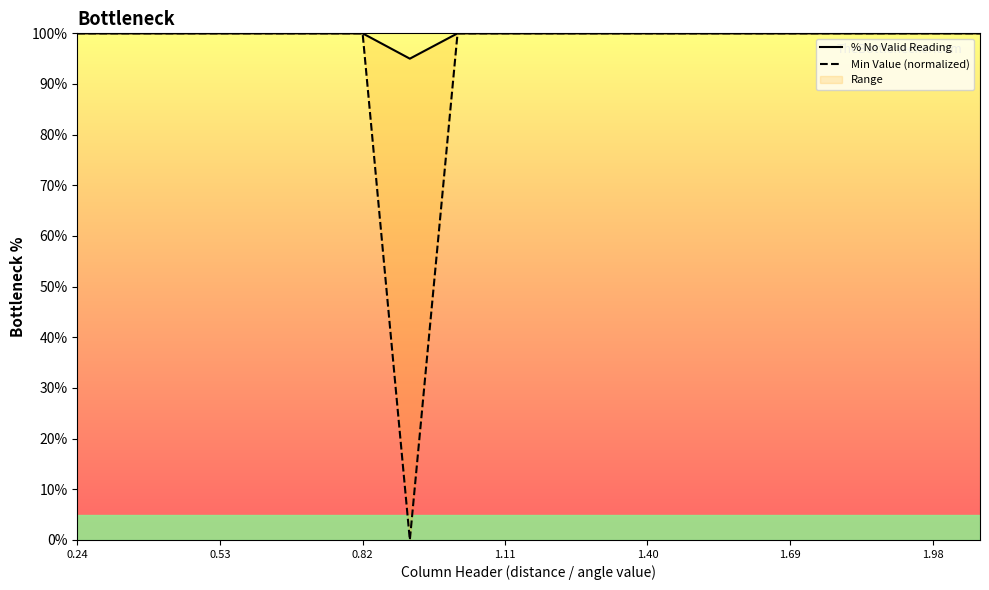

Does the chart display data point markers on the line(s)?

No